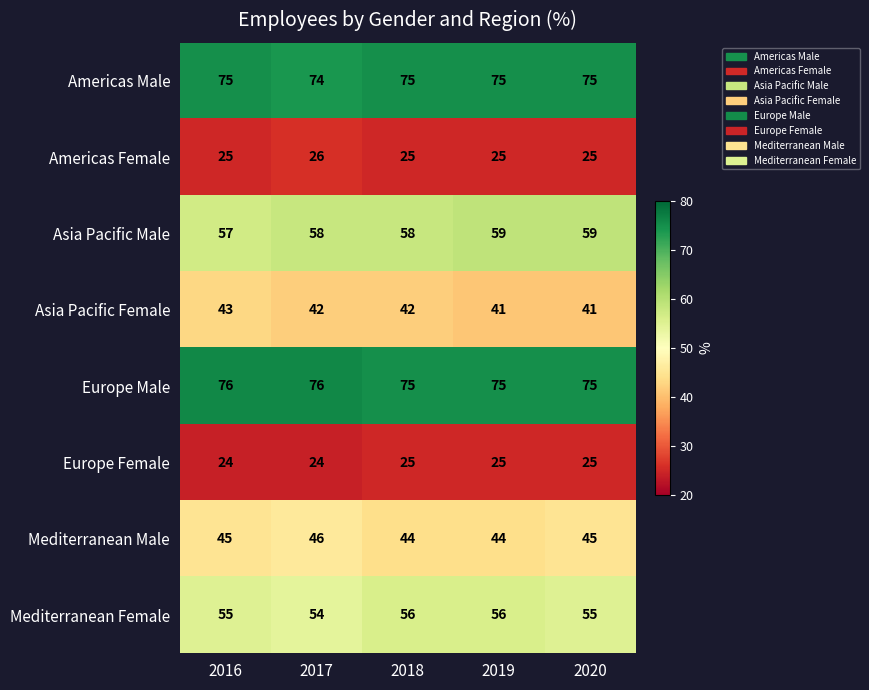

List the series in order of their peak value, lowest first.

Europe Female, Americas Female, Asia Pacific Female, Mediterranean Male, Mediterranean Female, Asia Pacific Male, Americas Male, Europe Male